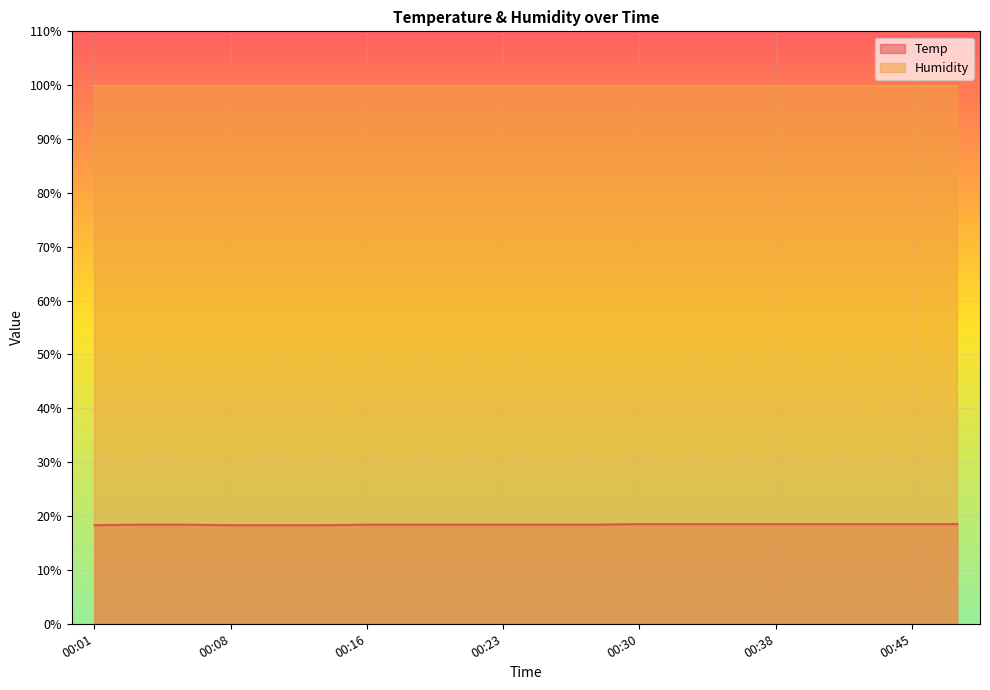

True or false: the data shows 18.5 at 00:38.

True